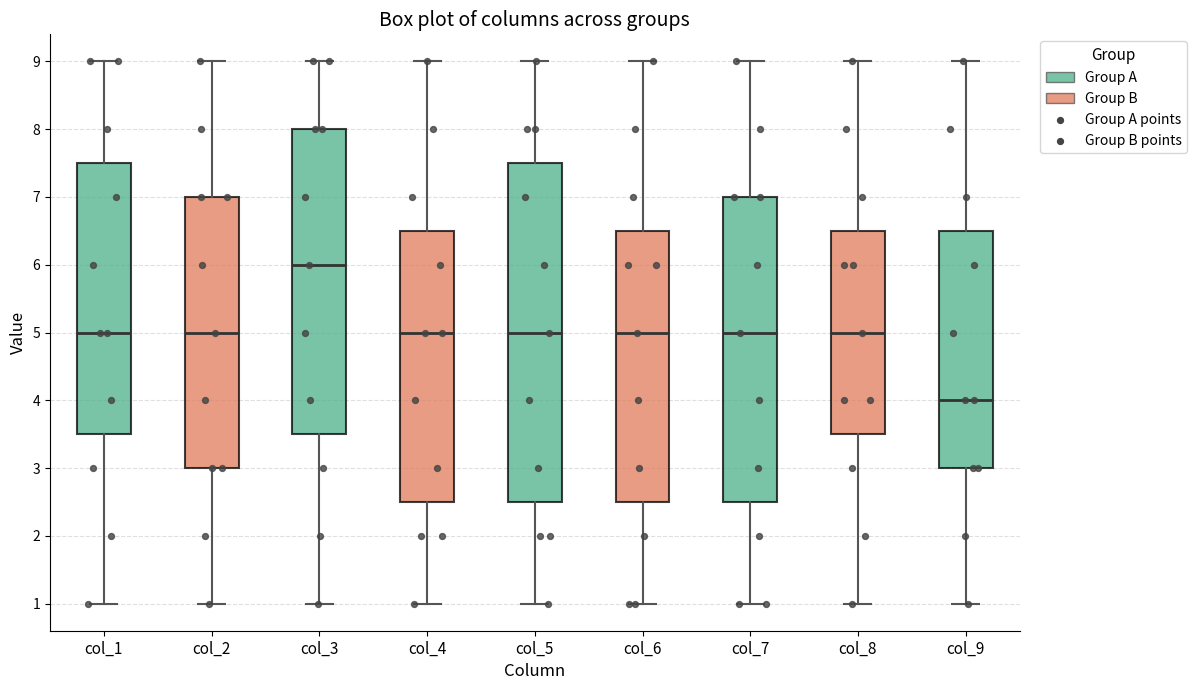

Reading left to right, transcribe this box plot: for each box, give where its median line is, the range the box spans, and where its two whiskers end, as read against the y-axis. The values are not printed on the chart, so give them approximately, as read against the axis.

col_1: median 5.0, box 3.5 to 7.5, whiskers 1.0 to 9.0
col_2: median 5.0, box 3.0 to 7.0, whiskers 1.0 to 9.0
col_3: median 6.0, box 3.5 to 8.0, whiskers 1.0 to 9.0
col_4: median 5.0, box 2.5 to 6.5, whiskers 1.0 to 9.0
col_5: median 5.0, box 2.5 to 7.5, whiskers 1.0 to 9.0
col_6: median 5.0, box 2.5 to 6.5, whiskers 1.0 to 9.0
col_7: median 5.0, box 2.5 to 7.0, whiskers 1.0 to 9.0
col_8: median 5.0, box 3.5 to 6.5, whiskers 1.0 to 9.0
col_9: median 4.0, box 3.0 to 6.5, whiskers 1.0 to 9.0